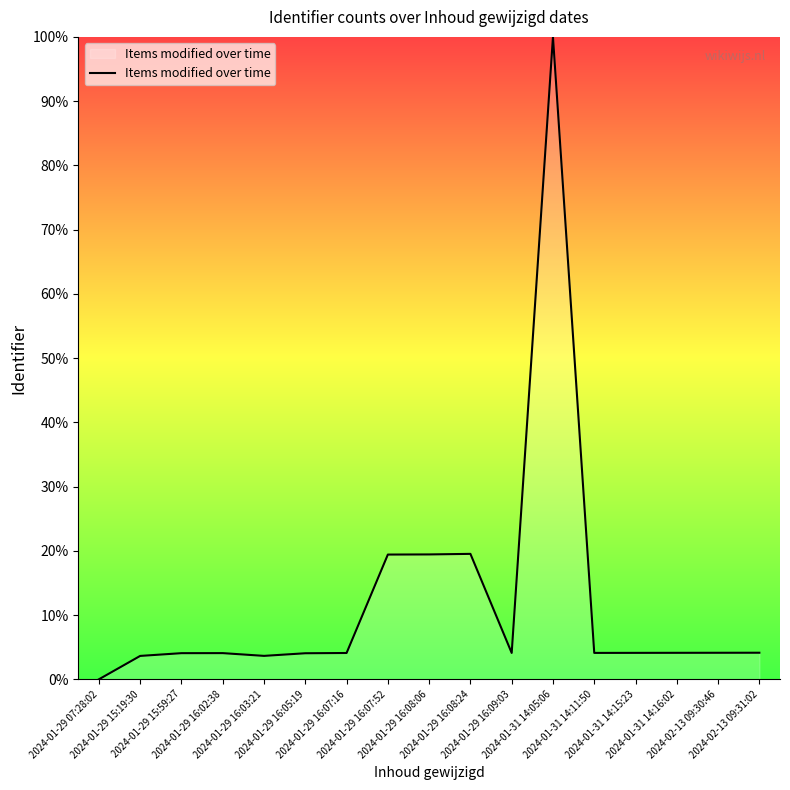

Between 2024-01-31 14:05:06 and 2024-01-31 14:11:50, which is larger?

2024-01-31 14:05:06